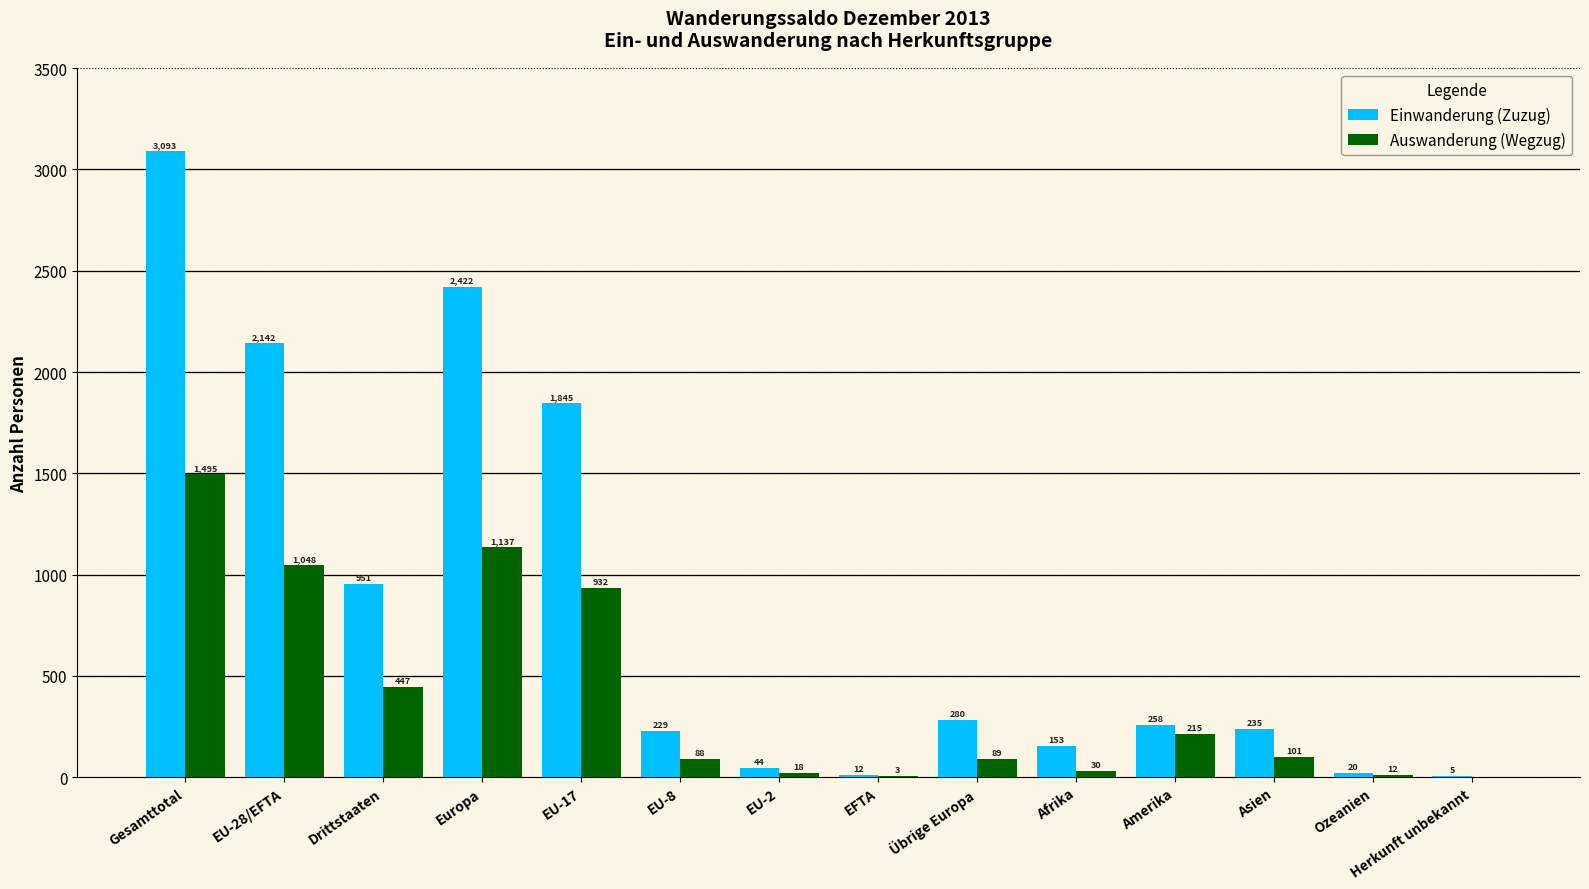

Which category has the highest value across all series?

Gesamttotal